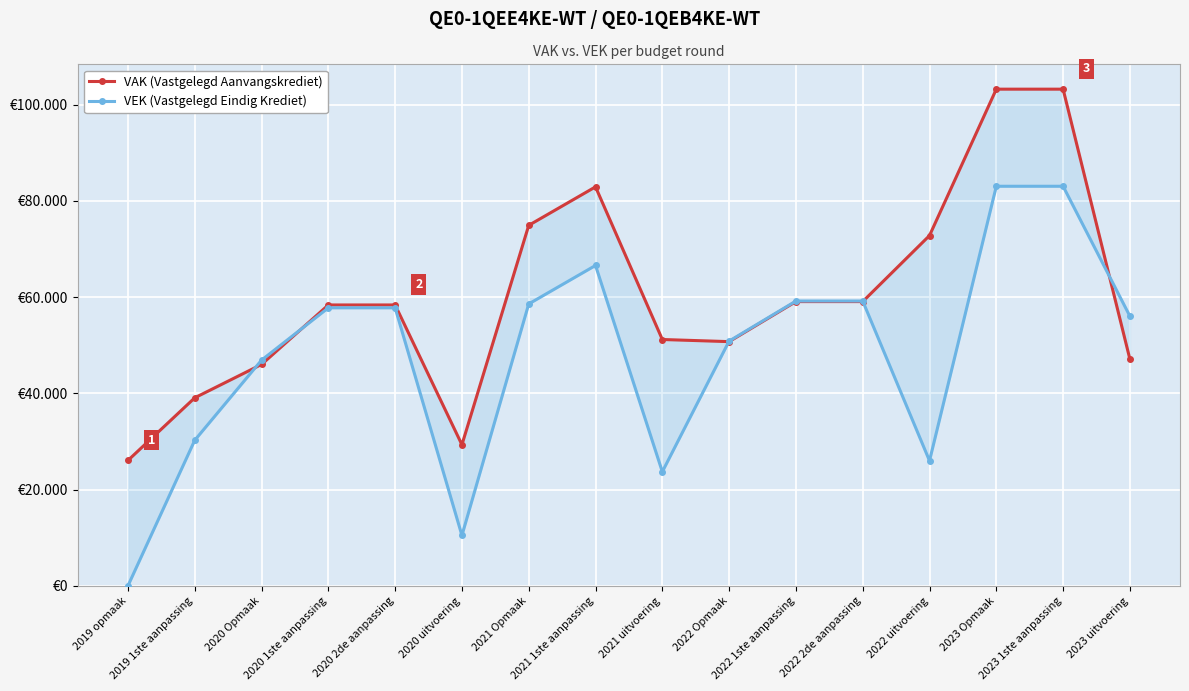

Which series has the largest range (max minus min)?

VEK (Vastgelegd Eindig Krediet)